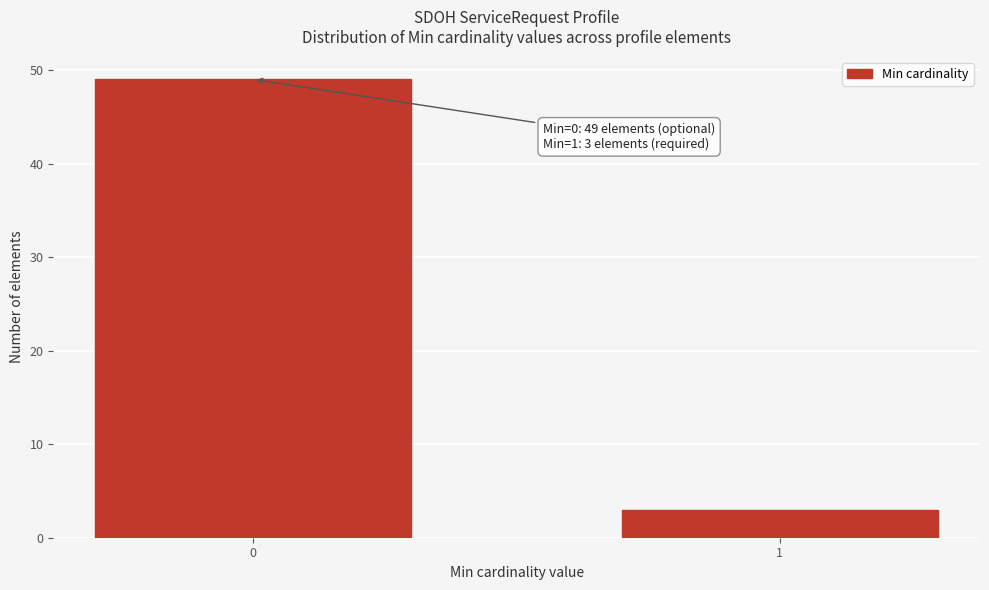

Reading left to right, transcribe all the data shown in this chart.

0=49	1=3